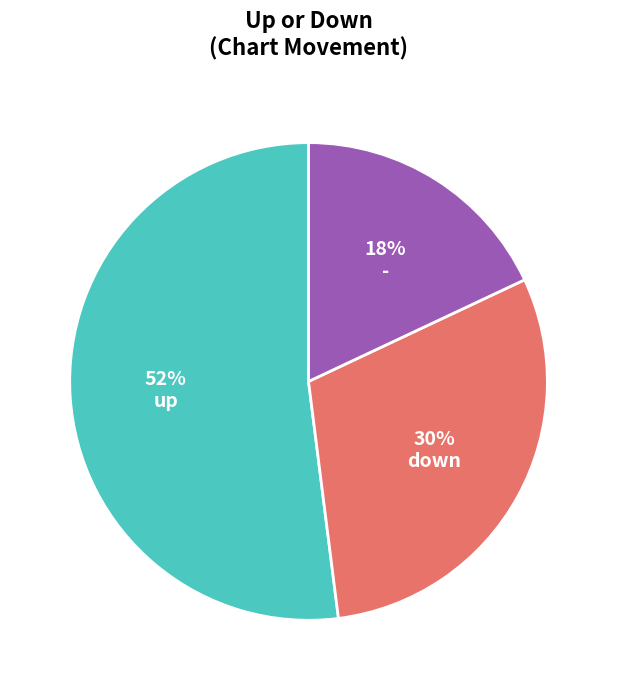

Is there a majority slice in this chart?

Yes